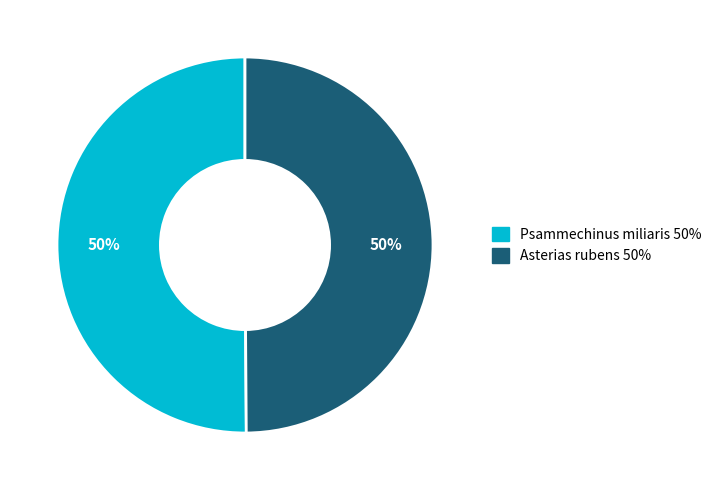

Approximately how many times larger is the value at Asterias rubens compared to Psammechinus miliaris?

1.0